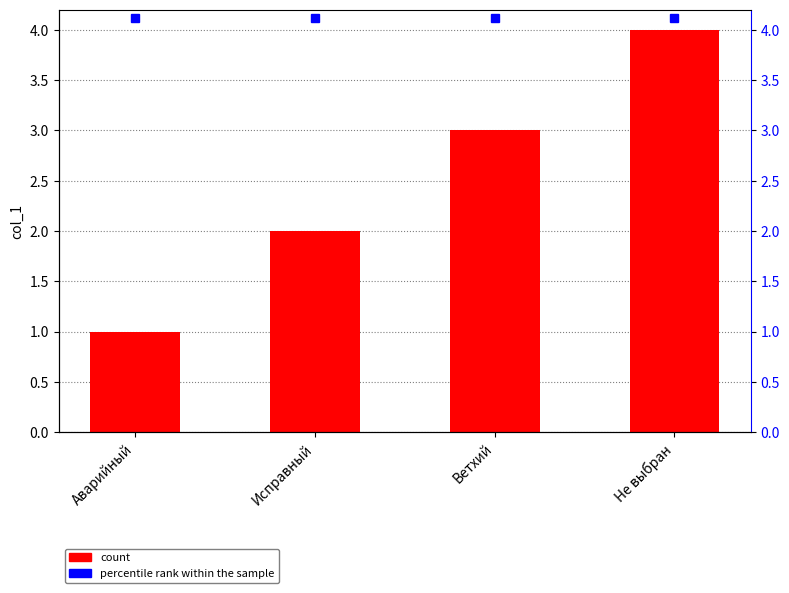

Is it true that the value at Аварийный is 1?

True